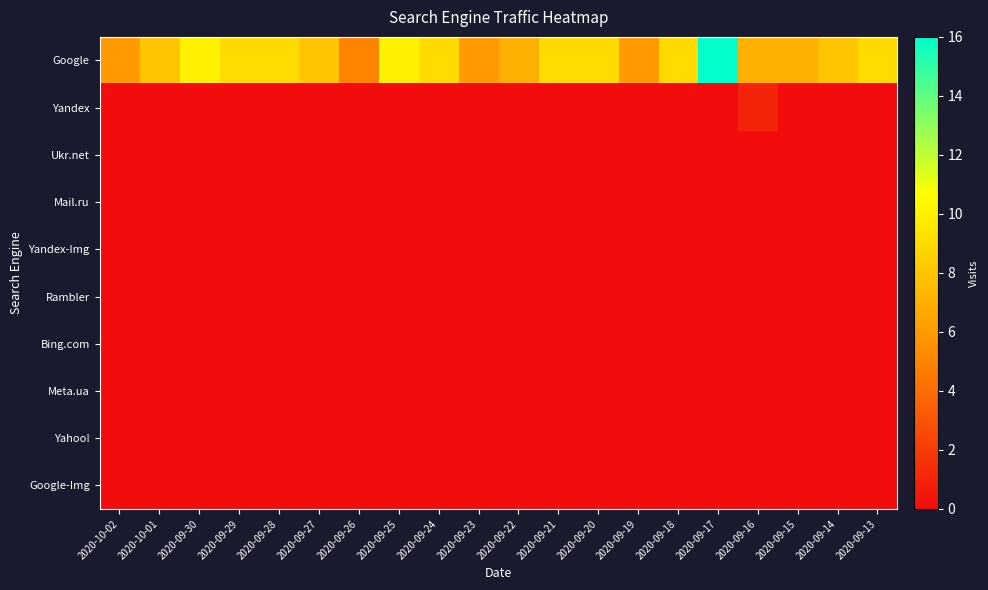

Which series has the largest range (max minus min)?

Google